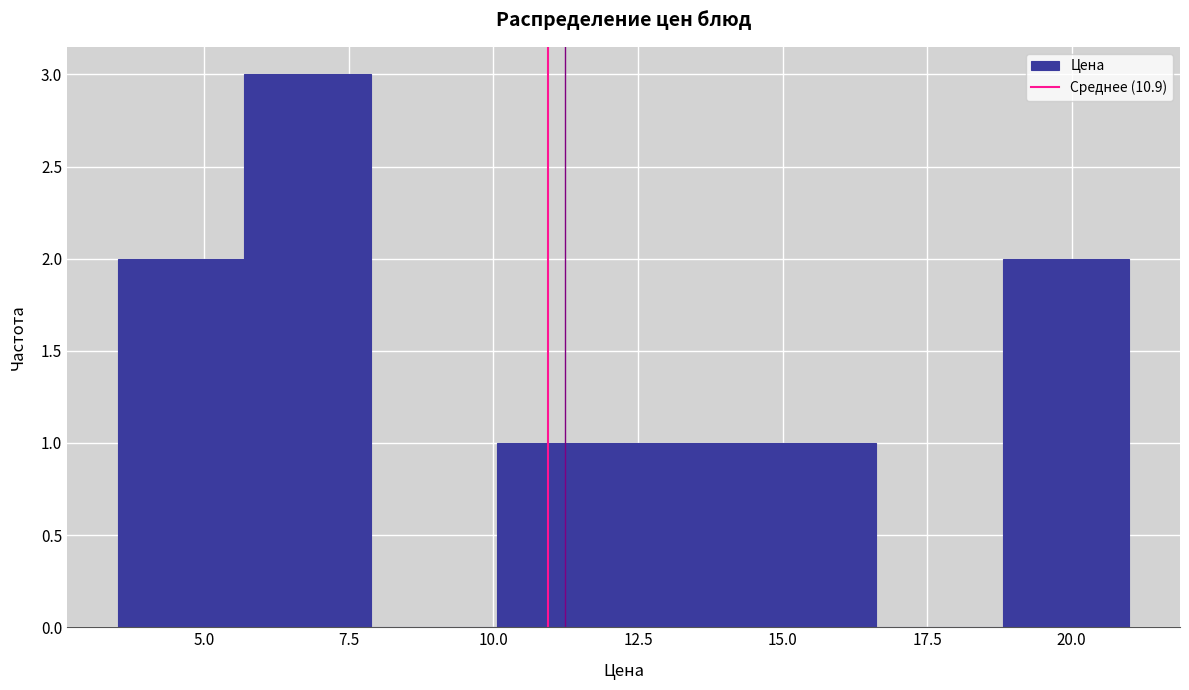

Which range on the x-axis has the tallest bar?

5.5 to 8.0